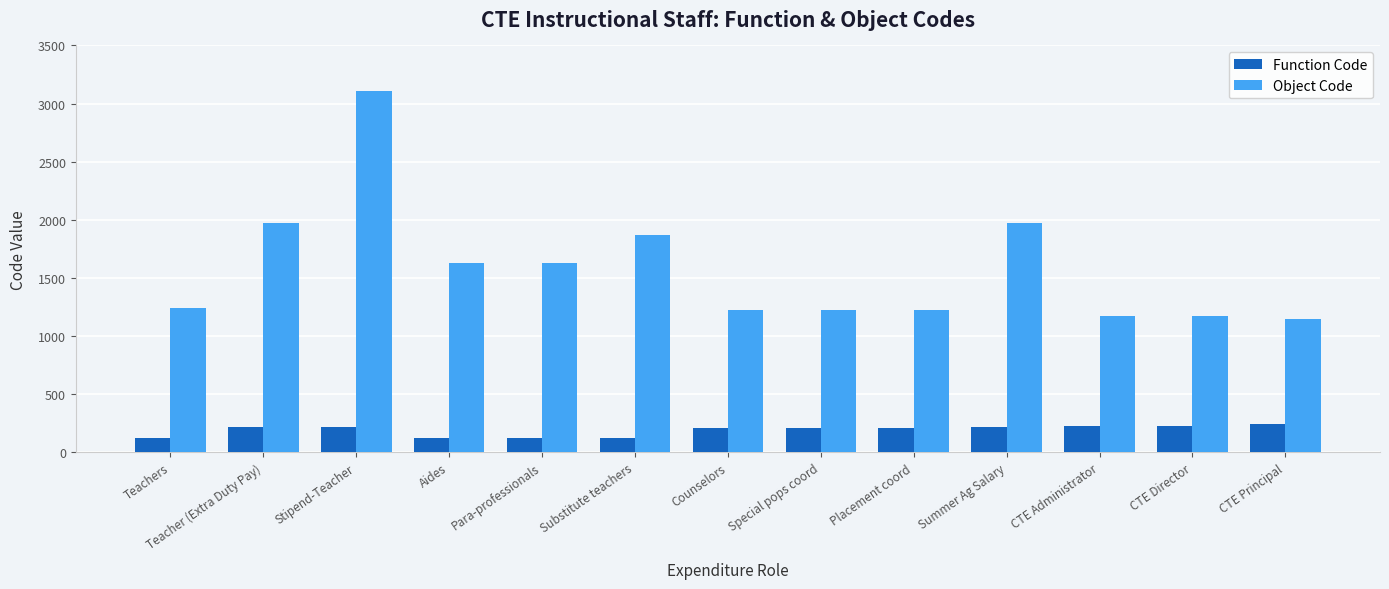

How many groups of bars are there?

13